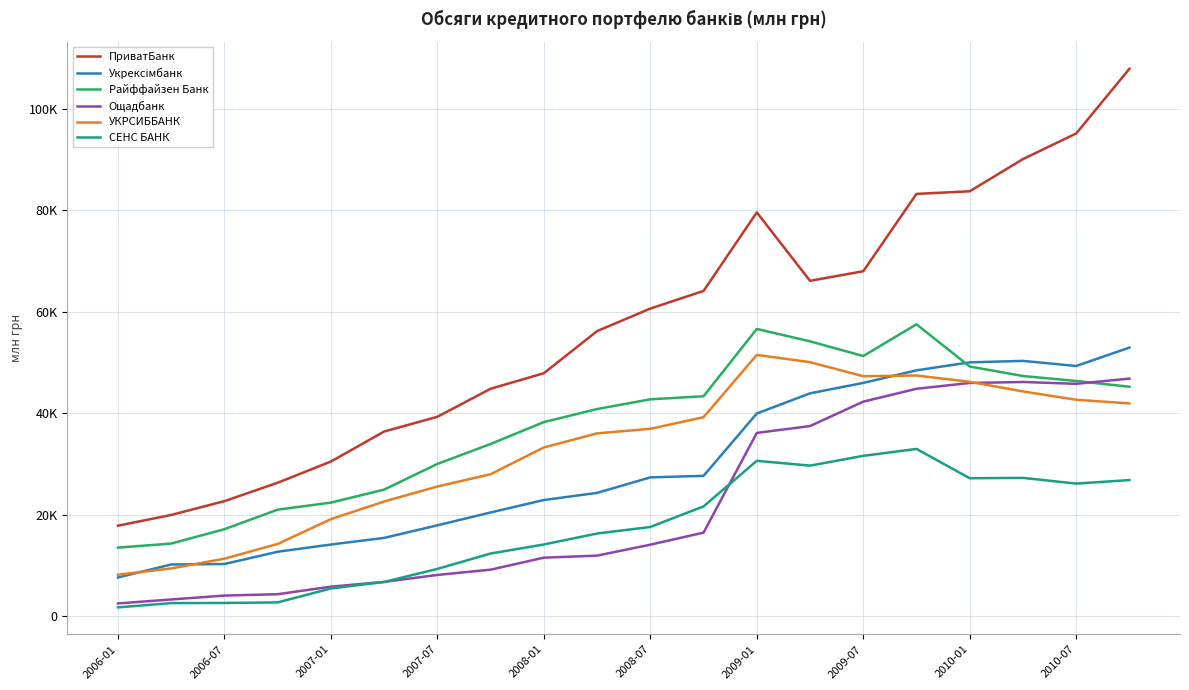

How many interior local valleys does the СЕНС БАНК series have?

3